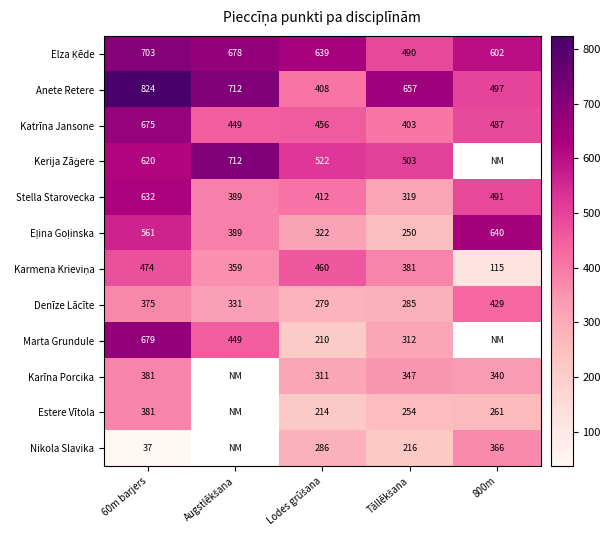

What is the greatest value displayed?

824.0